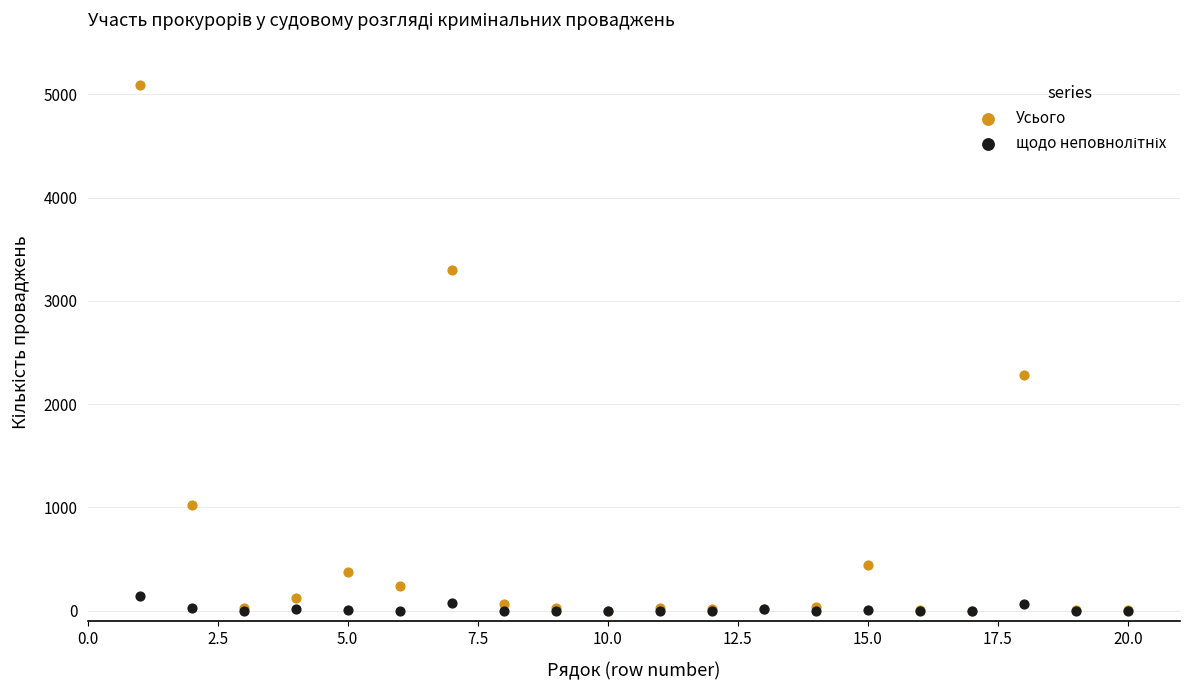

Which series contains the highest Y value?

Усього